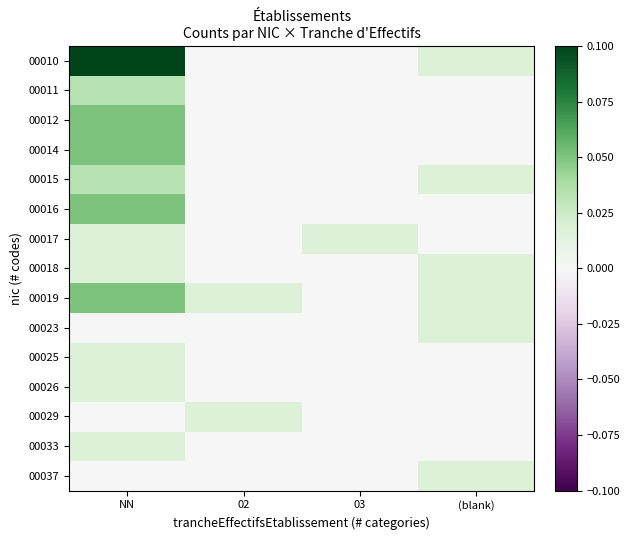

Reading left to right, list all the values displayed in this chart.

00010: NN=0.1	02=0.0	03=0.0	(blank)=0.0
00011: NN=0.0	02=0.0	03=0.0	(blank)=0.0
00012: NN=0.1	02=0.0	03=0.0	(blank)=0.0
00014: NN=0.1	02=0.0	03=0.0	(blank)=0.0
00015: NN=0.0	02=0.0	03=0.0	(blank)=0.0
00016: NN=0.1	02=0.0	03=0.0	(blank)=0.0
00017: NN=0.0	02=0.0	03=0.0	(blank)=0.0
00018: NN=0.0	02=0.0	03=0.0	(blank)=0.0
00019: NN=0.1	02=0.0	03=0.0	(blank)=0.0
00023: NN=0.0	02=0.0	03=0.0	(blank)=0.0
00025: NN=0.0	02=0.0	03=0.0	(blank)=0.0
00026: NN=0.0	02=0.0	03=0.0	(blank)=0.0
00029: NN=0.0	02=0.0	03=0.0	(blank)=0.0
00033: NN=0.0	02=0.0	03=0.0	(blank)=0.0
00037: NN=0.0	02=0.0	03=0.0	(blank)=0.0